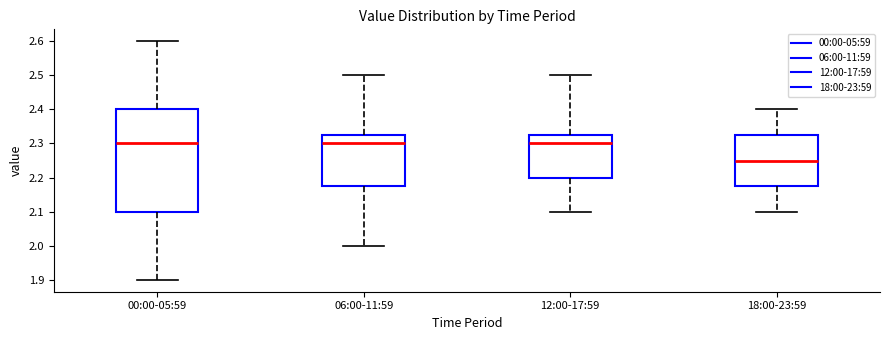

Which box has the lowest median line?

18:00-23:59